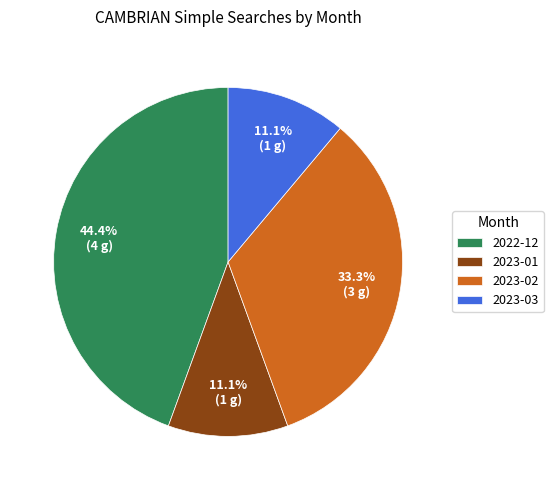

Which slice is the largest?

2022-12